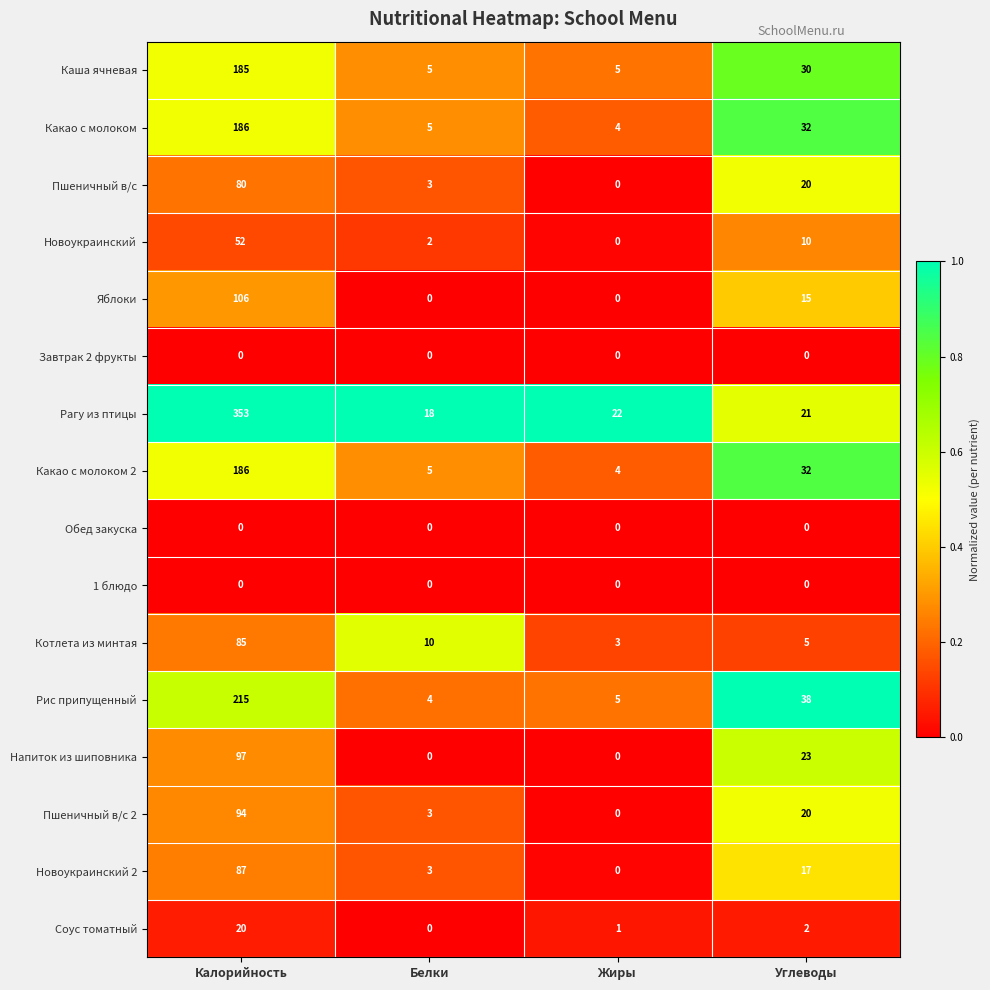

What is the sum of the Пшеничный в/с values at Жиры and Белки?

3